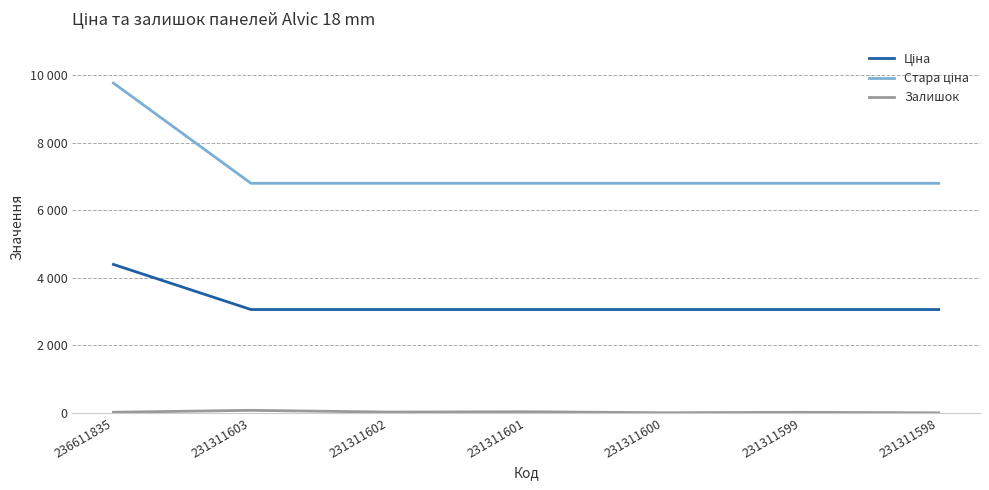

What is the lowest value of the Стара ціна series?

6799.2